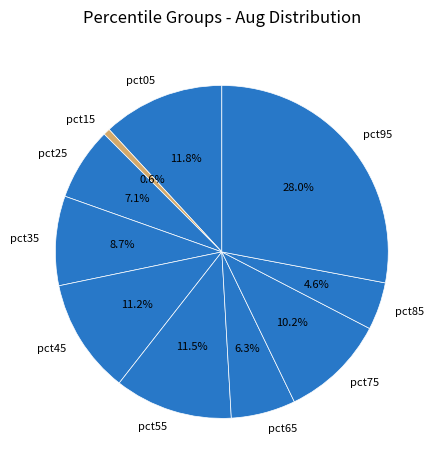

To the nearest percent, what percentage of the pie is pct65?

6%